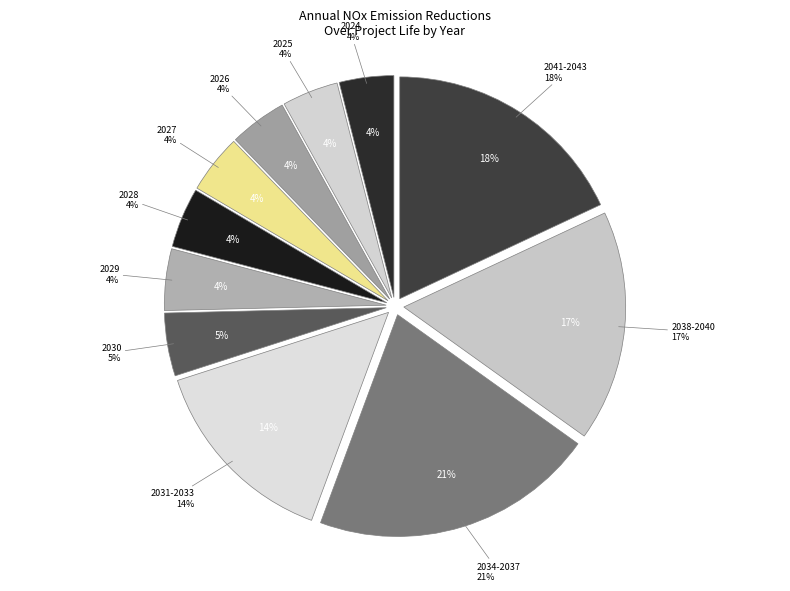

To the nearest percent, what portion does 2041 represent?

6%